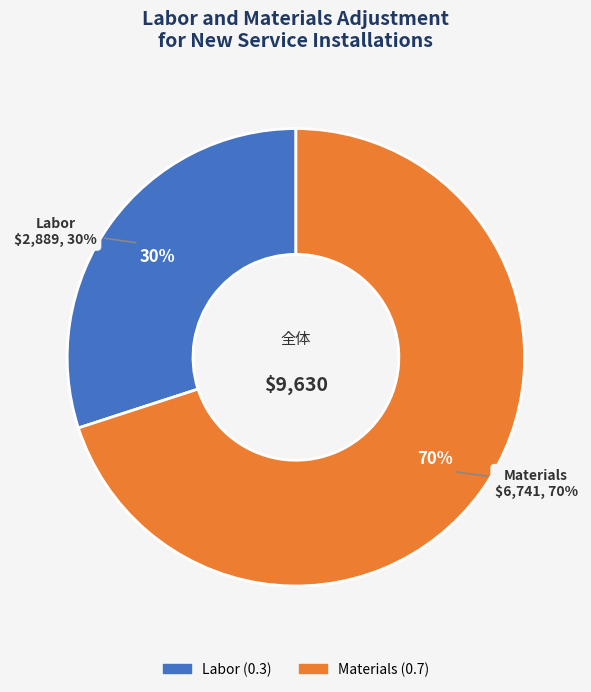

Is it true that Materials is 70% of the pie?

True